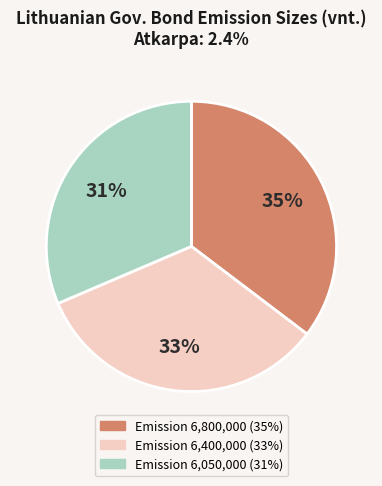

To the nearest percent, what is the difference between the largest and smallest slice percentages?

4%